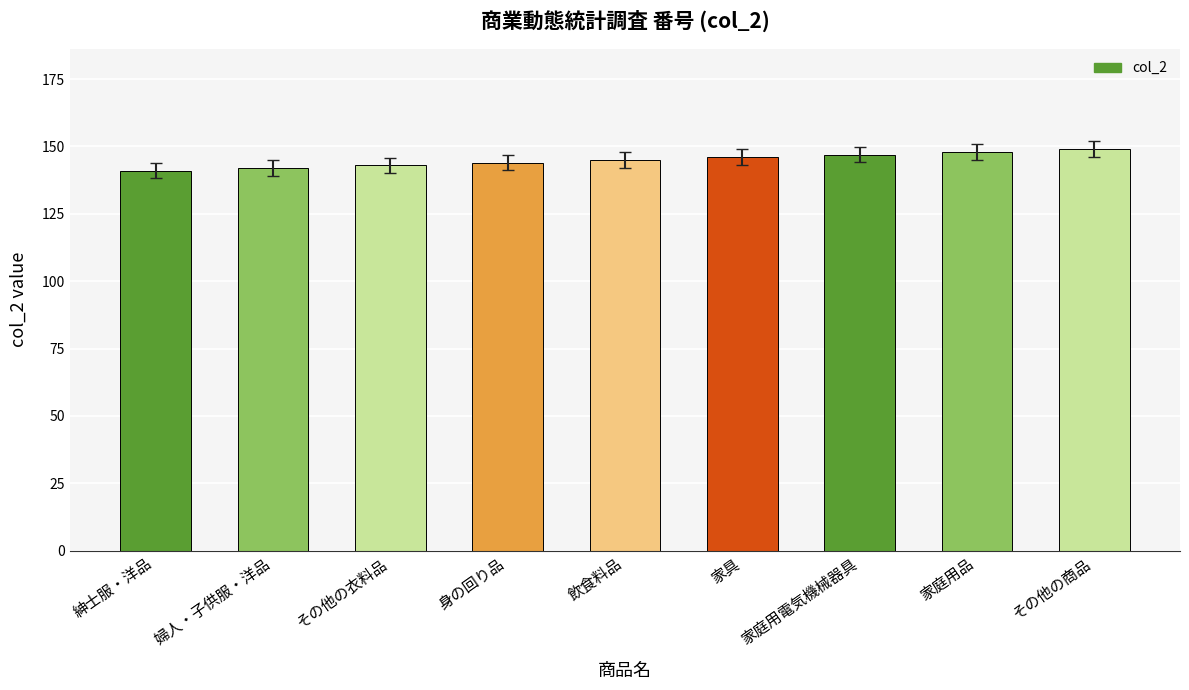

What position from the left is 飲食料品?

5